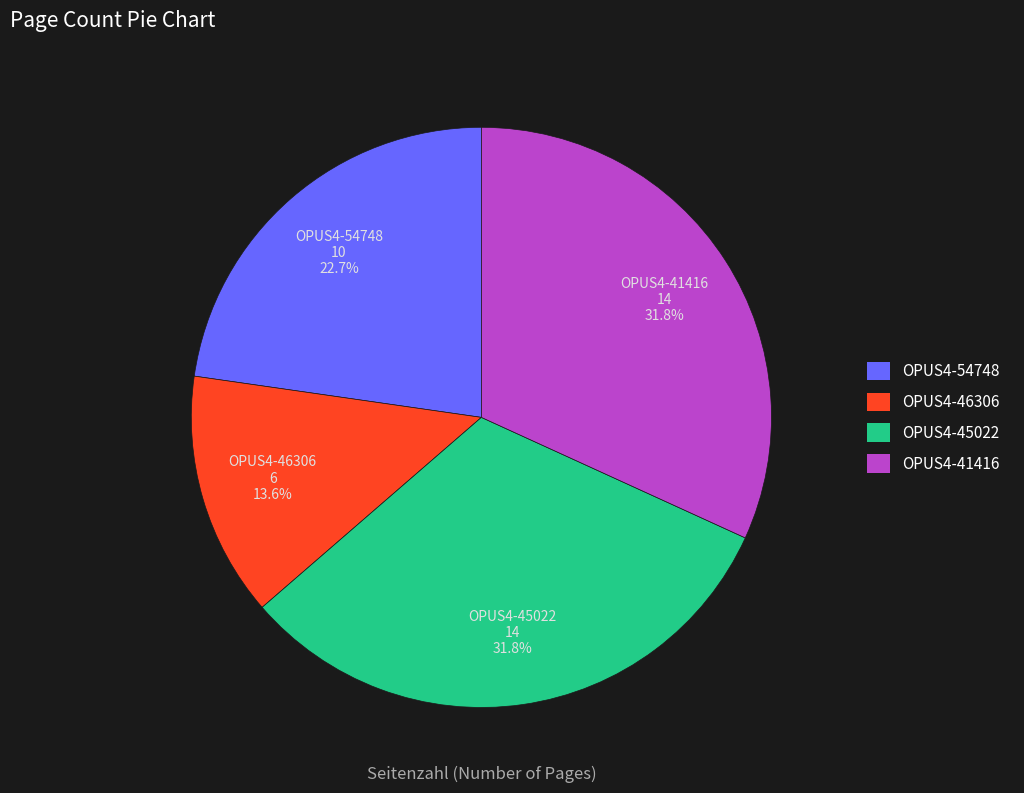

Approximately how many times larger is the value at OPUS4-46306 compared to OPUS4-41416?

0.4